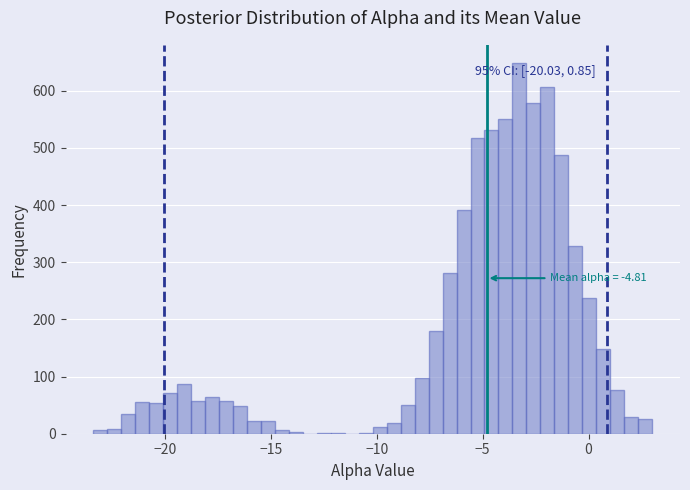

Read against the x-axis, roughly where is the centre of the tallest bar?

-3.5